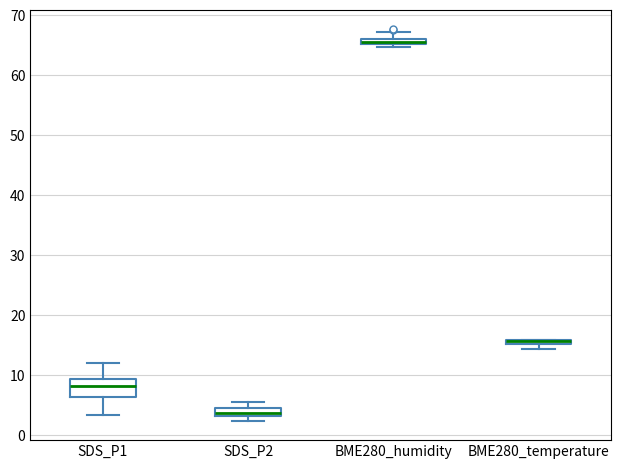

Where does the upper whisker of the box for SDS_P2 end on the y-axis? The values are not printed on the chart, so give them approximately, as read against the axis.

6